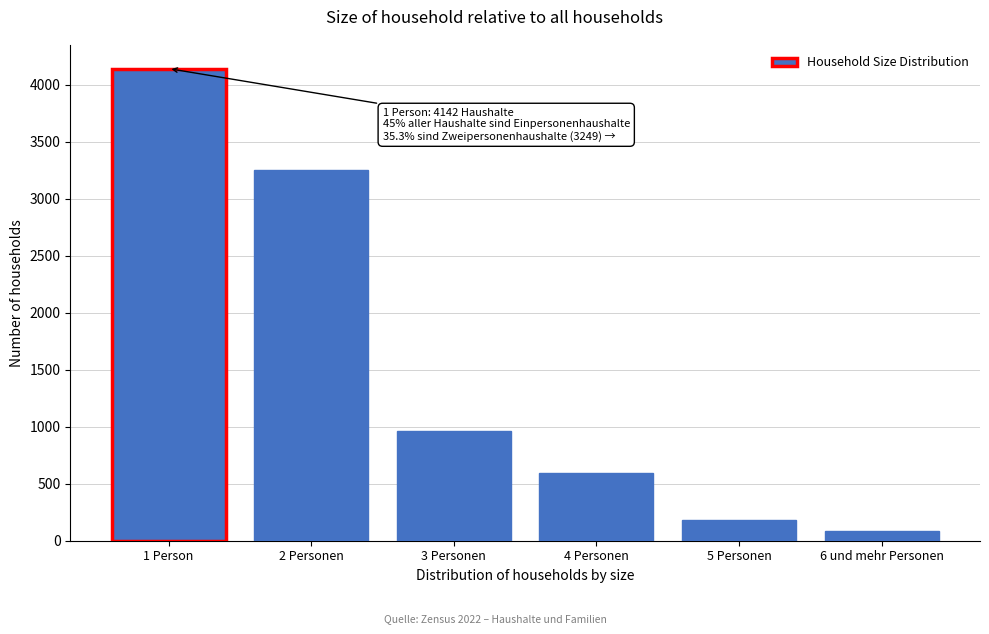

Reading left to right, transcribe all the data shown in this chart.

1 Person=4142	2 Personen=3249	3 Personen=959	4 Personen=594	5 Personen=178	6 und mehr Personen=82